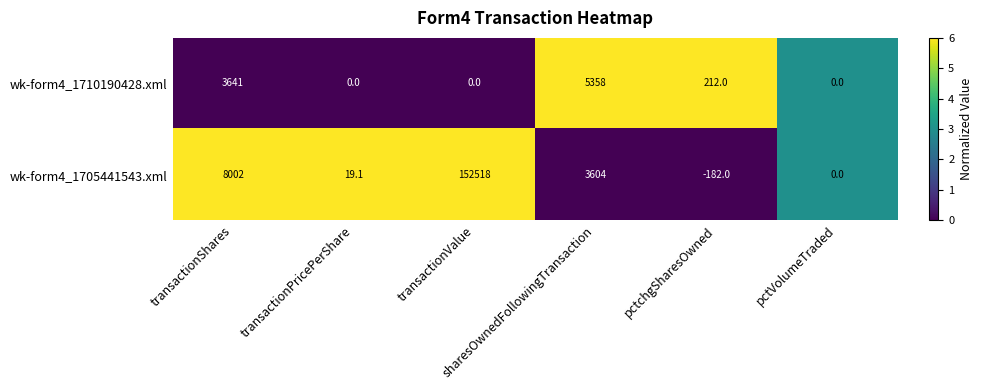

How many series are shown in this chart?

2